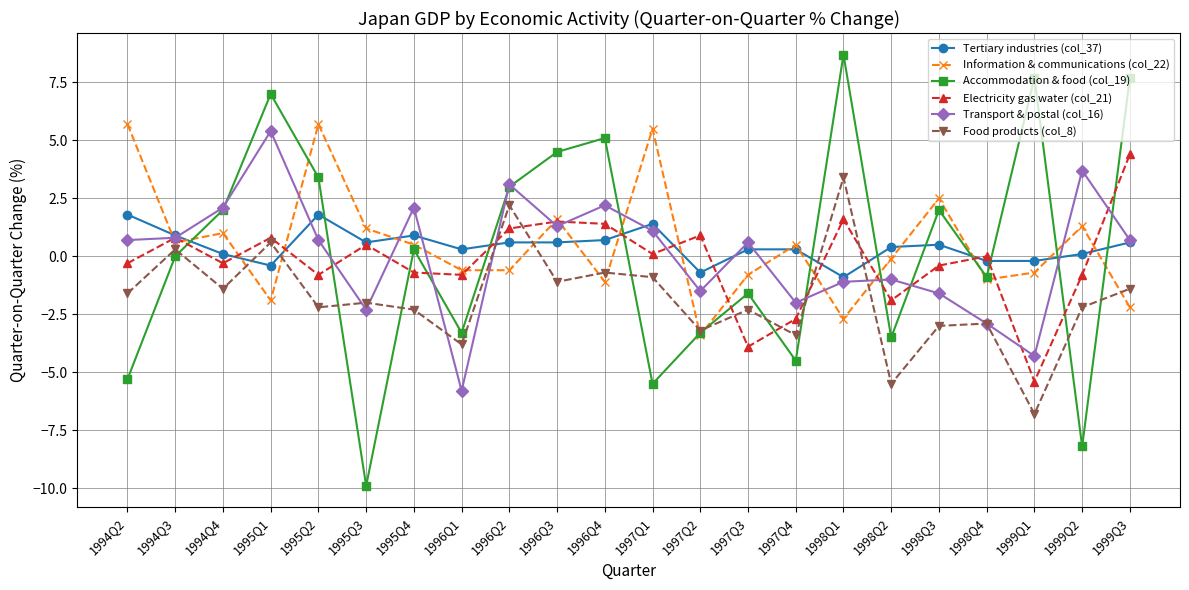

How many lines are shown in the chart?

6